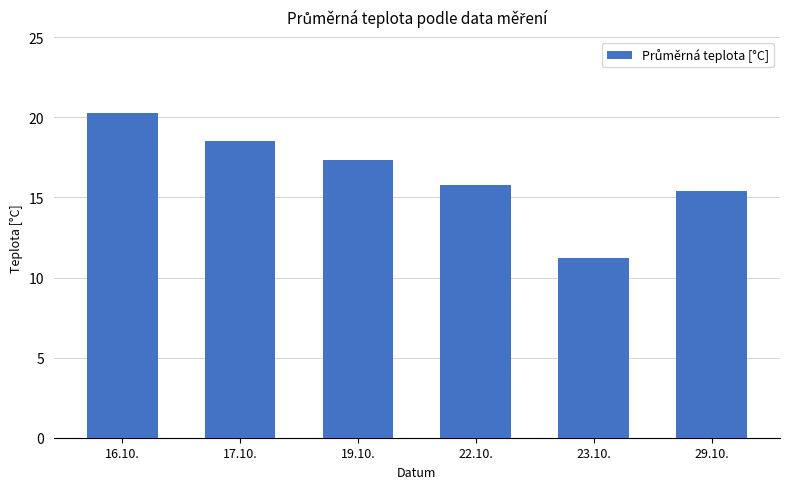

What is the label of the 6th bar from the right?

16.10.